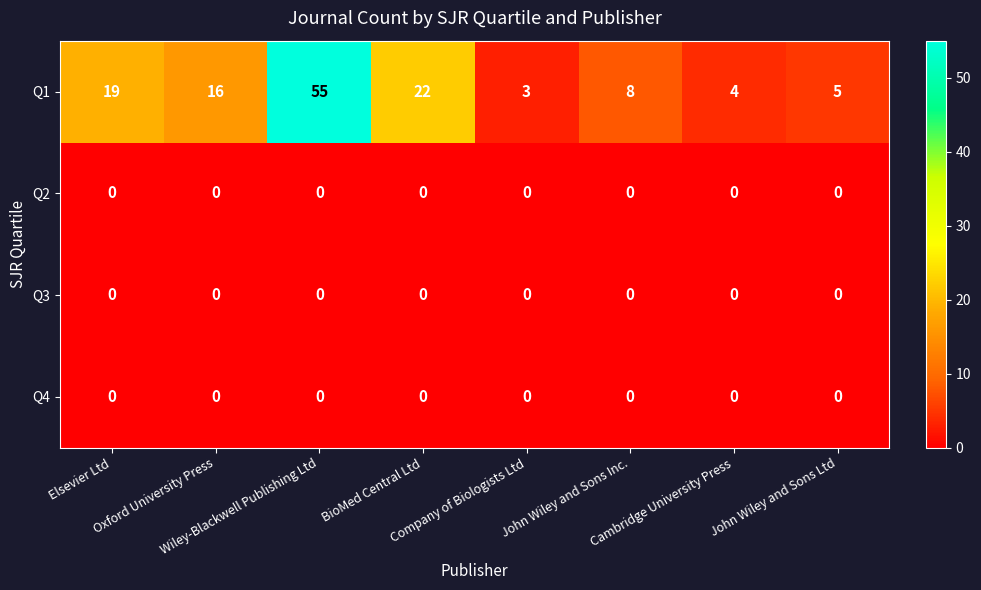

At how many categories does at least one series exceed 7?

5